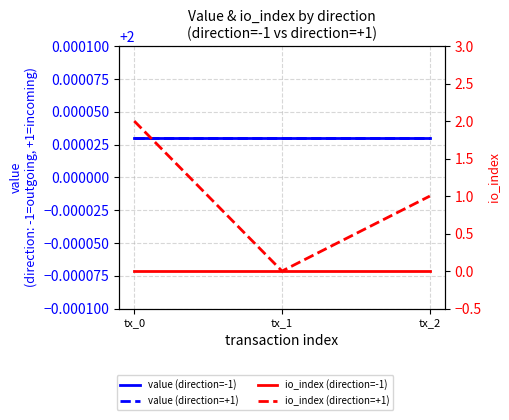

How many distinct data groups are displayed?

4